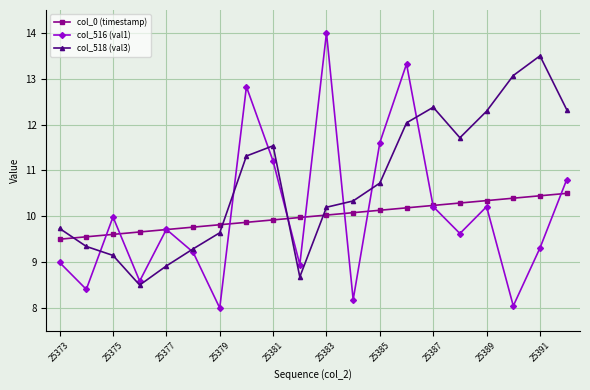

After their last crossing, which series has the higher values: col_518 (val3) or col_516 (val1)?

col_518 (val3)